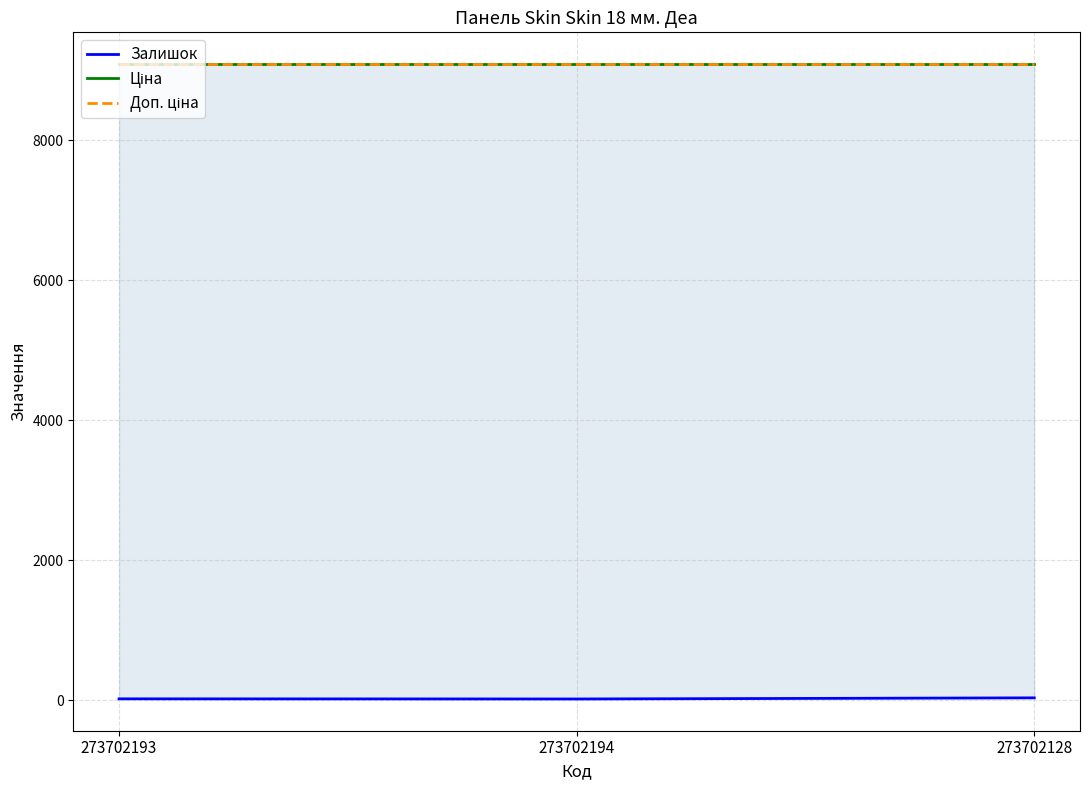

How many lines are shown in the chart?

3